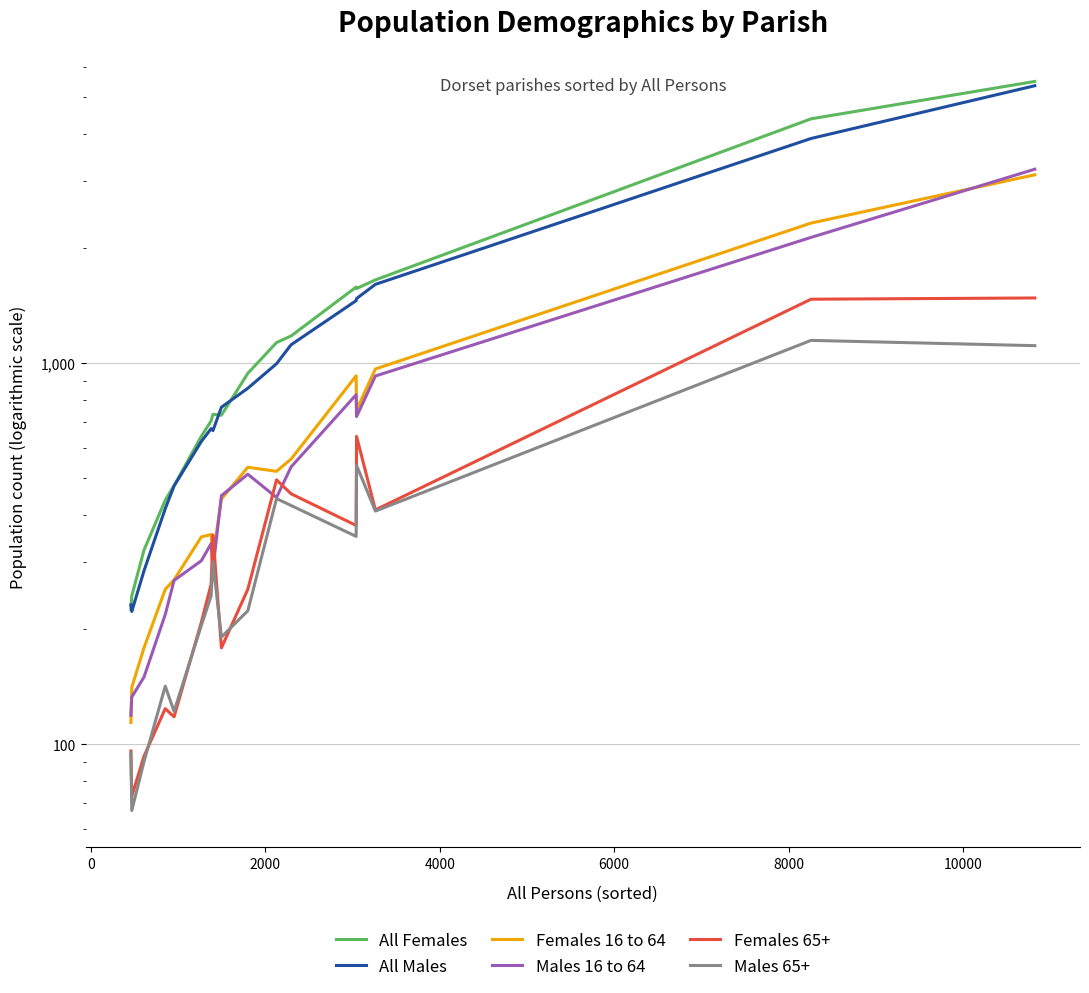

How many lines are shown in the chart?

6